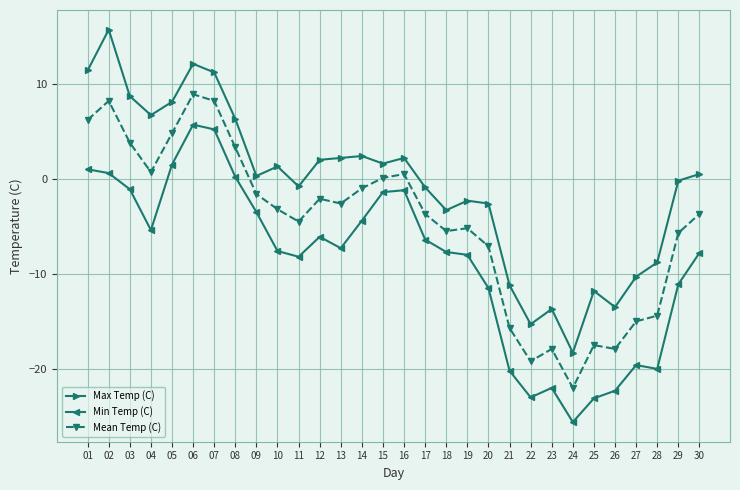

True or false: Max Temp (C) and Min Temp (C) intersect in this chart.

False